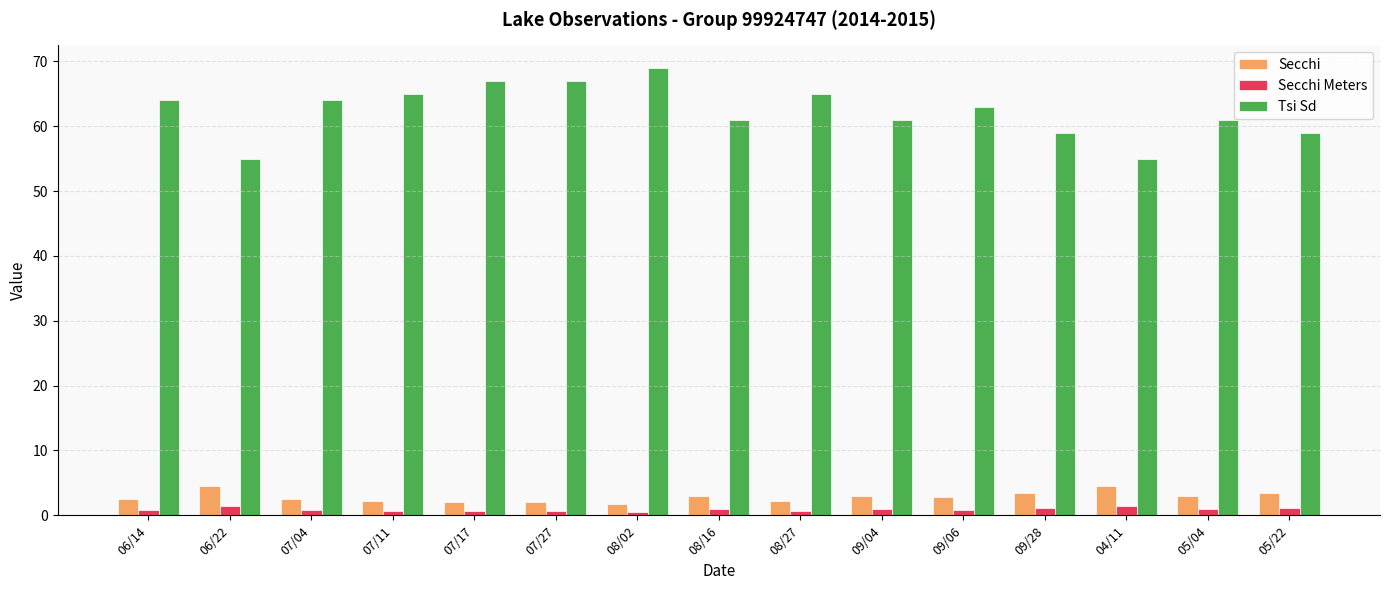

What is the label of the 7th bar from the left?

08/02